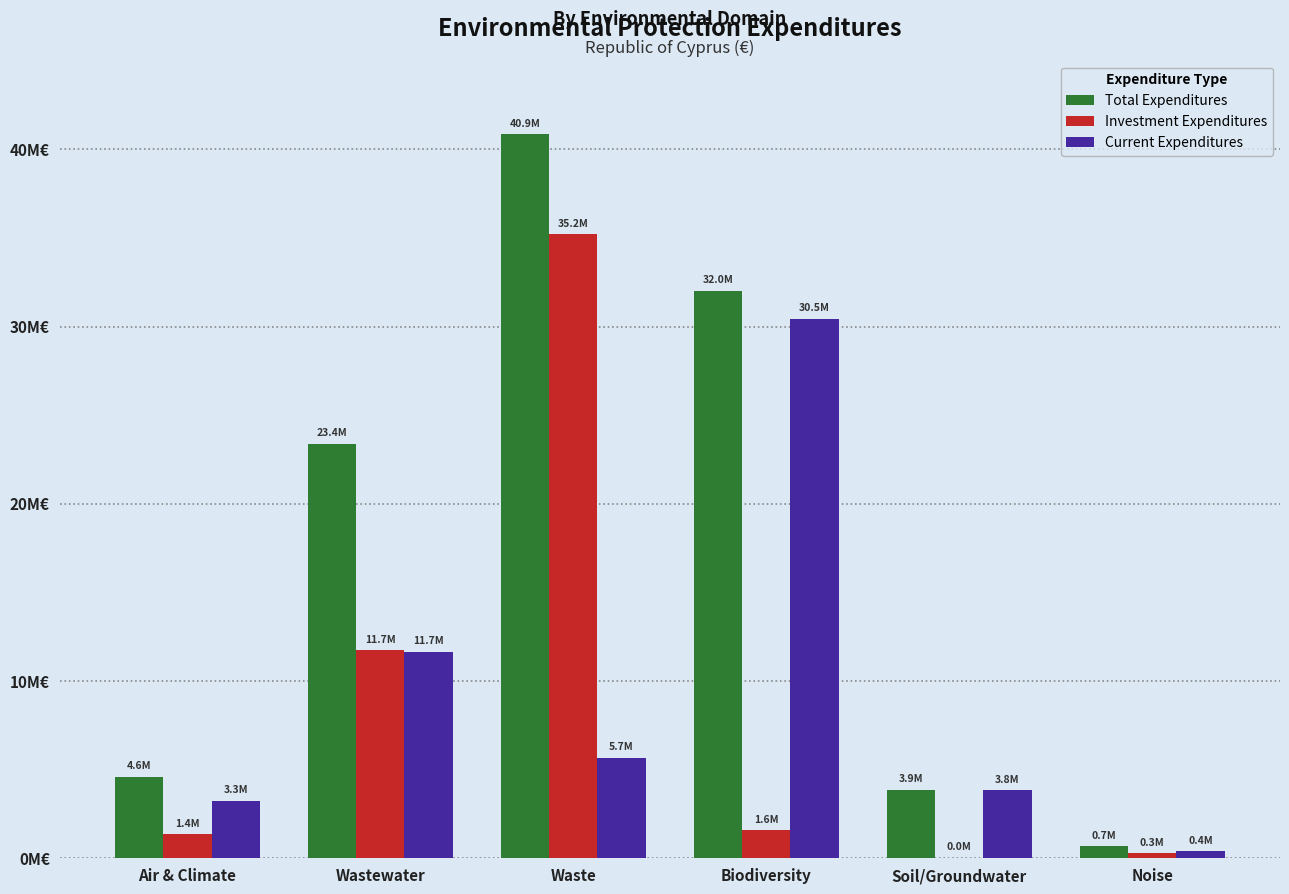

What is the difference between the highest and lowest values at Wastewater?

11728607